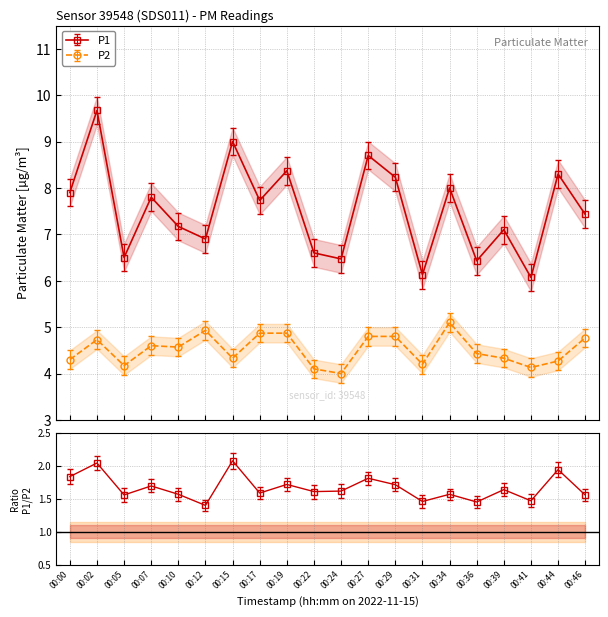

Rank the series by their average value, from lowest to highest.

P2, P1